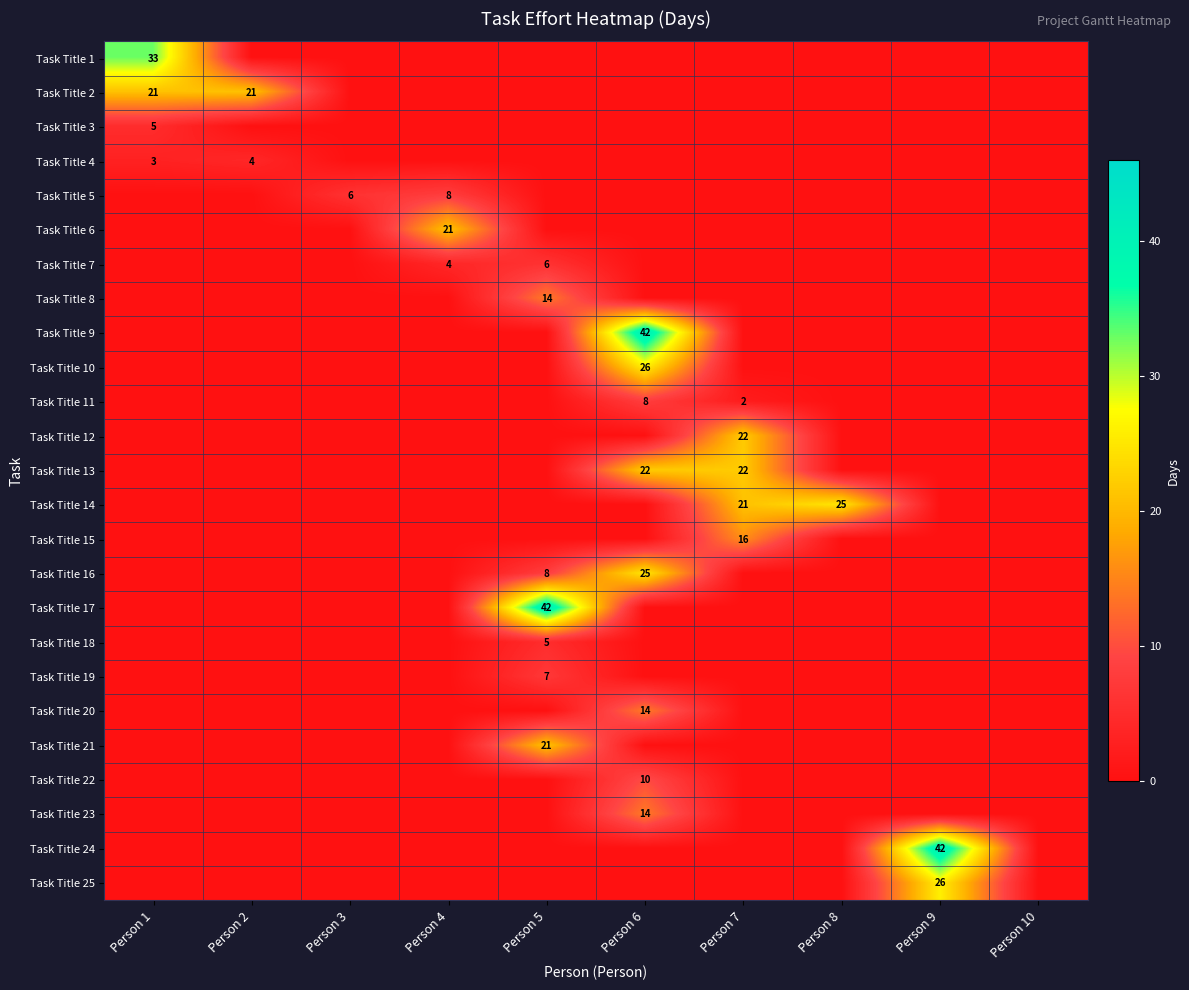

True or false: Task Title 18 has a value of 0 at Person 6.

True